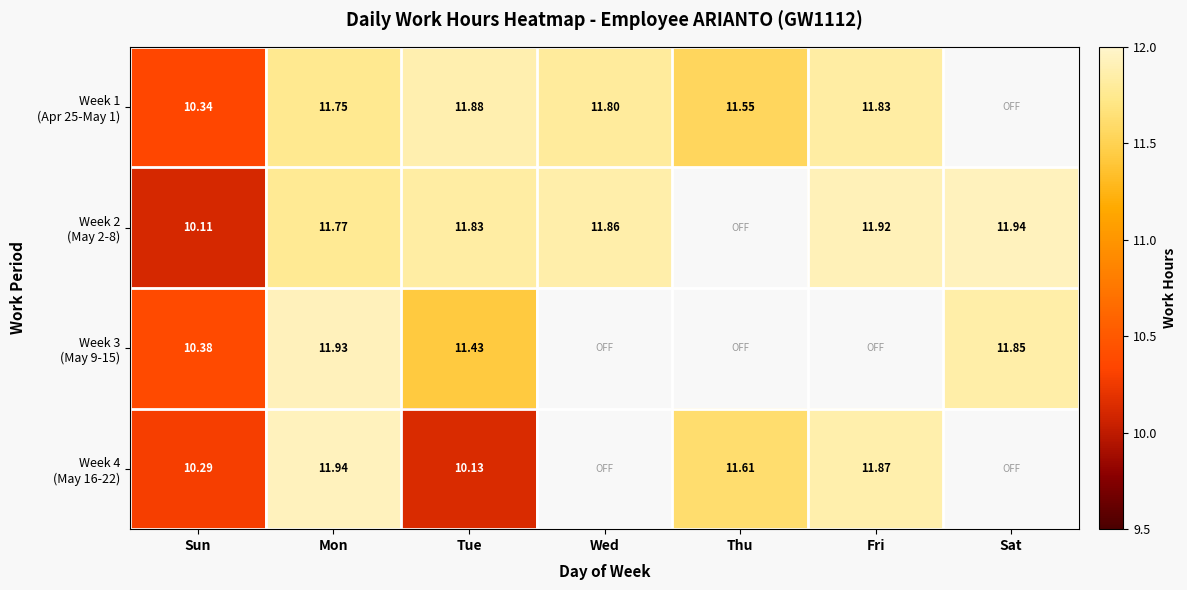

At Sat, list the series in order from smallest to largest.

Week 3 (May 9-15), Week 4 (May 16-22), Week 1 (Apr 25-May 1), Week 2 (May 2-8)